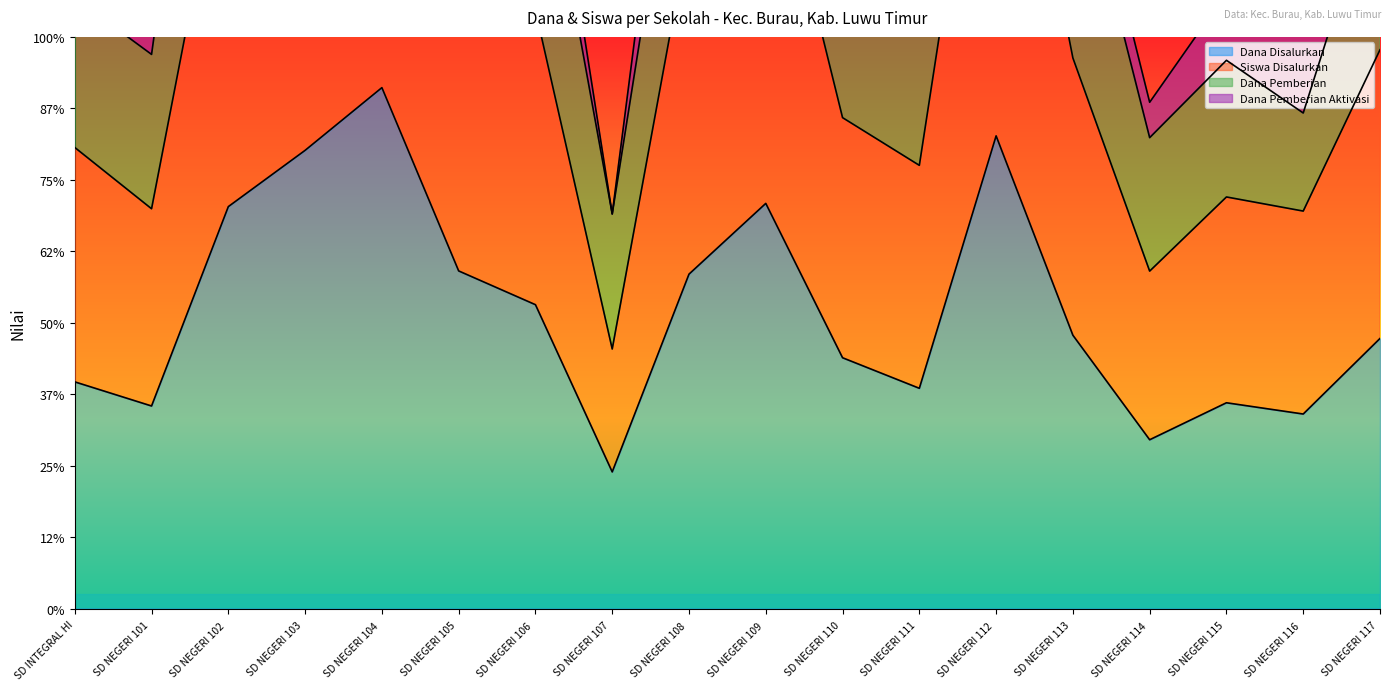

What is the average value of the Siswa Disalurkan series?

83751389